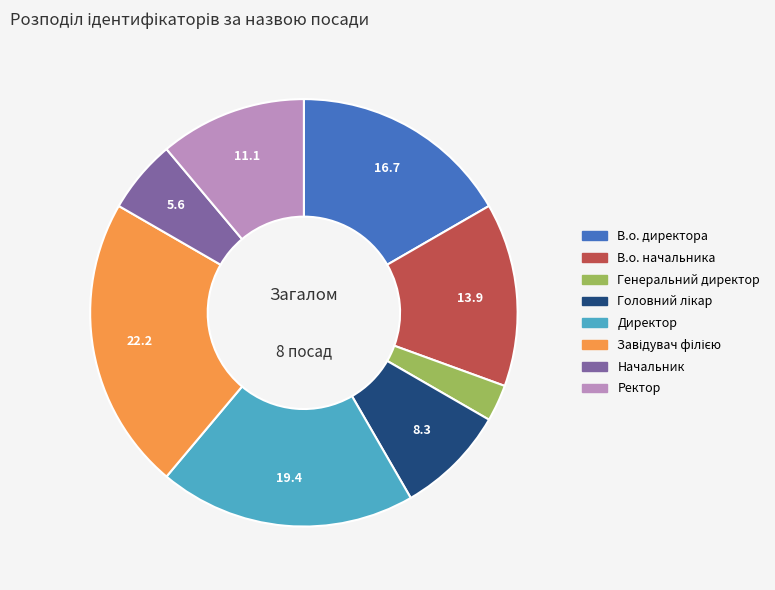

What is the smallest slice in the pie chart?

Генеральний директор